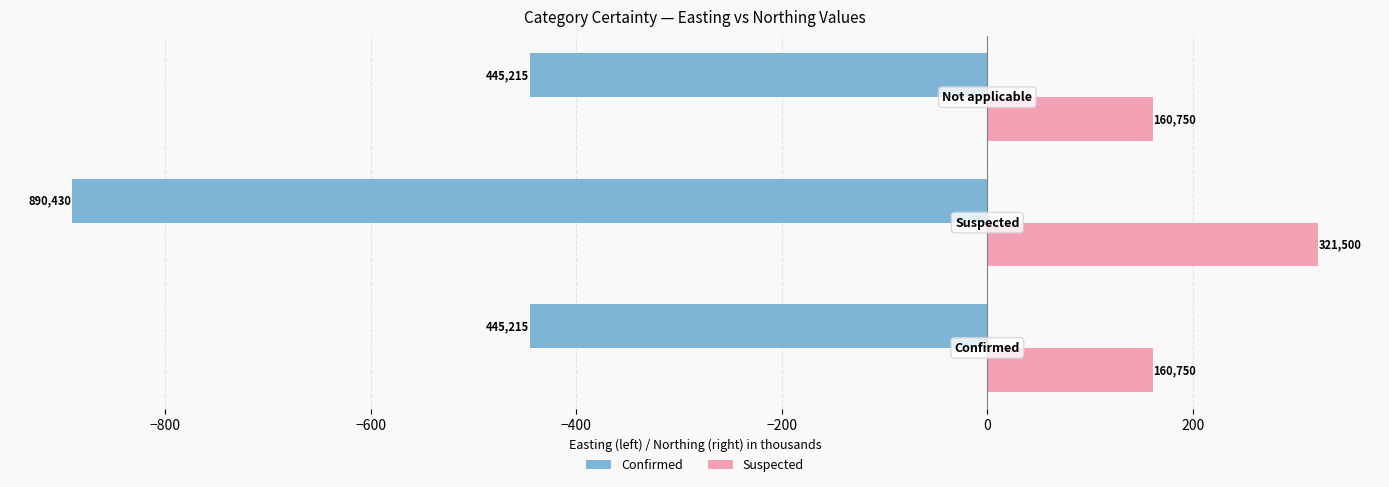

What is the average value of the Suspected series?

214.3